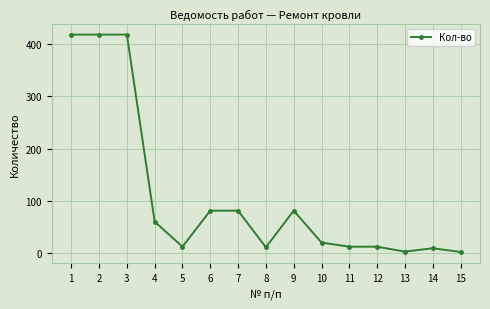

What is the maximum value shown in the chart?

418.2